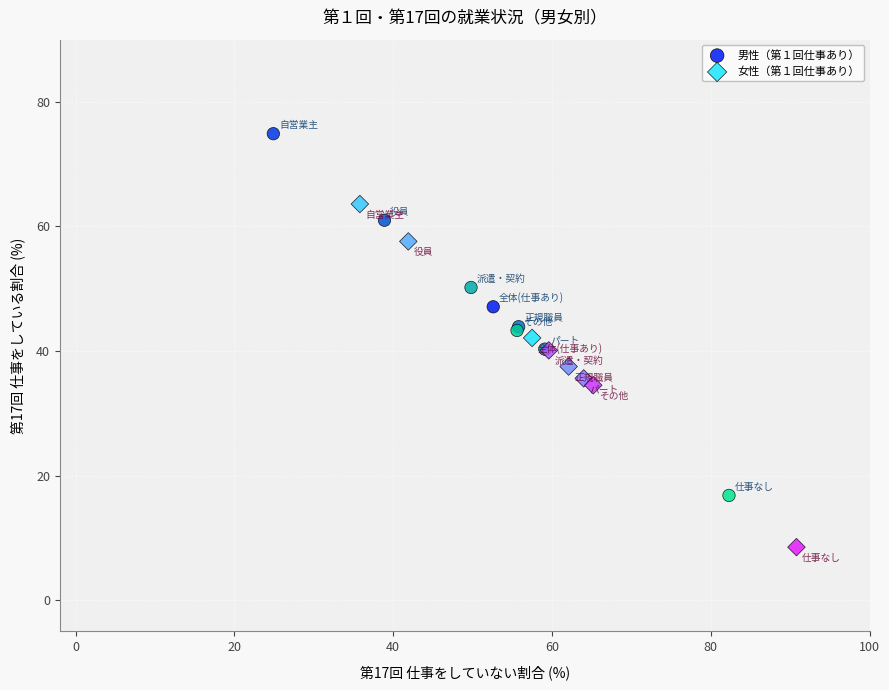

Which series has the widest spread of Y values?

男性（第１回仕事あり）